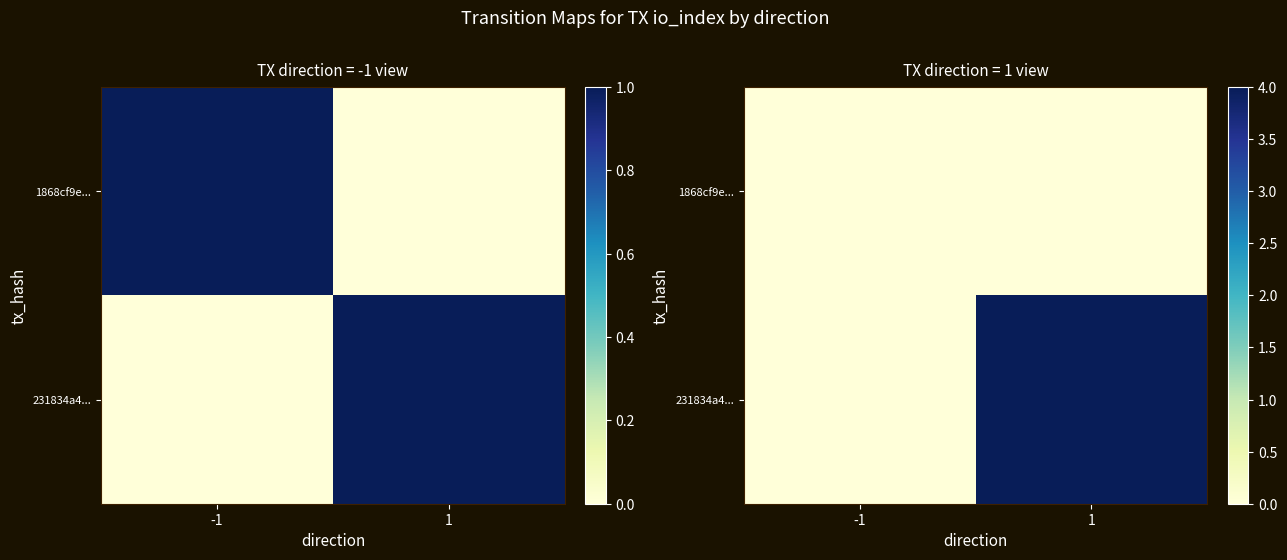

List the labels in order of 1868cf9e... value, smallest first.

-1, 1